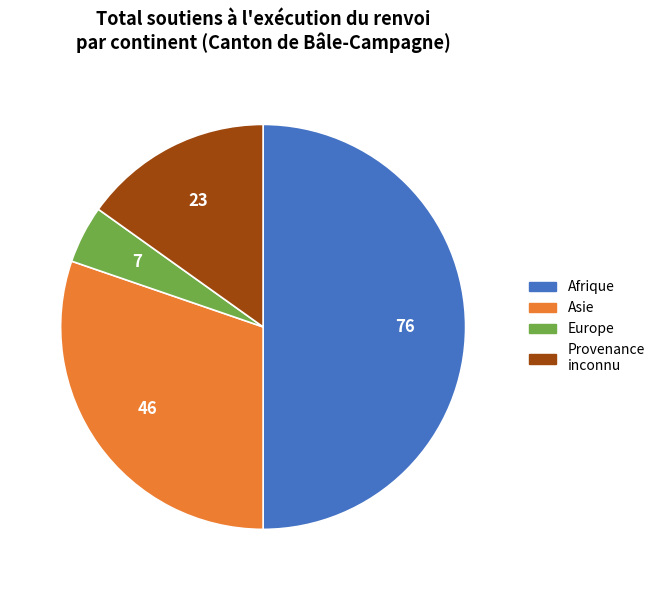

Rank the categories by value from lowest to highest.

Europe, Provenance inconnu, Asie, Afrique